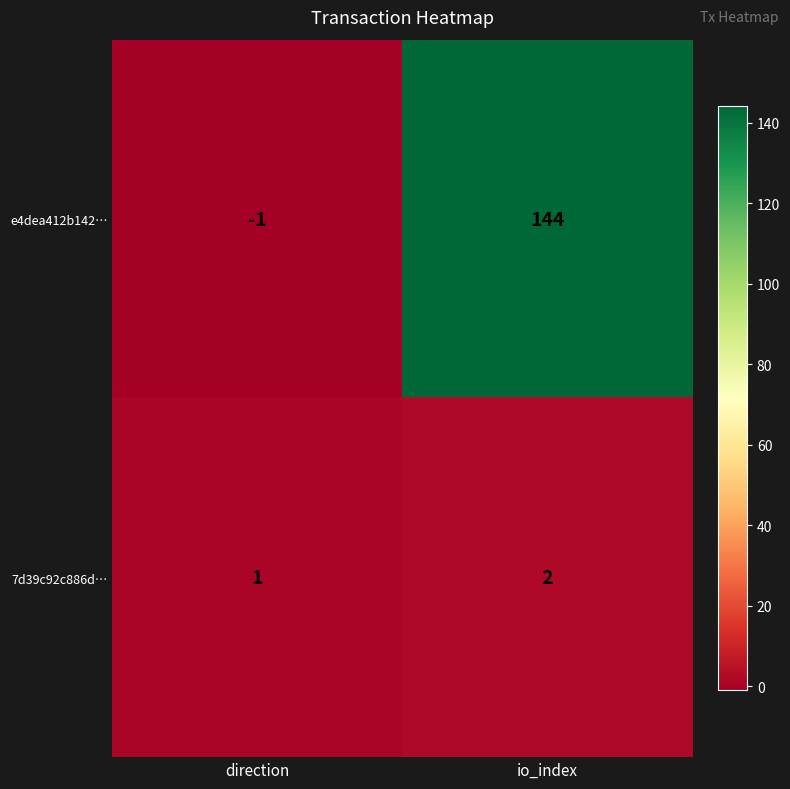

What is the difference between the highest and lowest values at io_index?

142